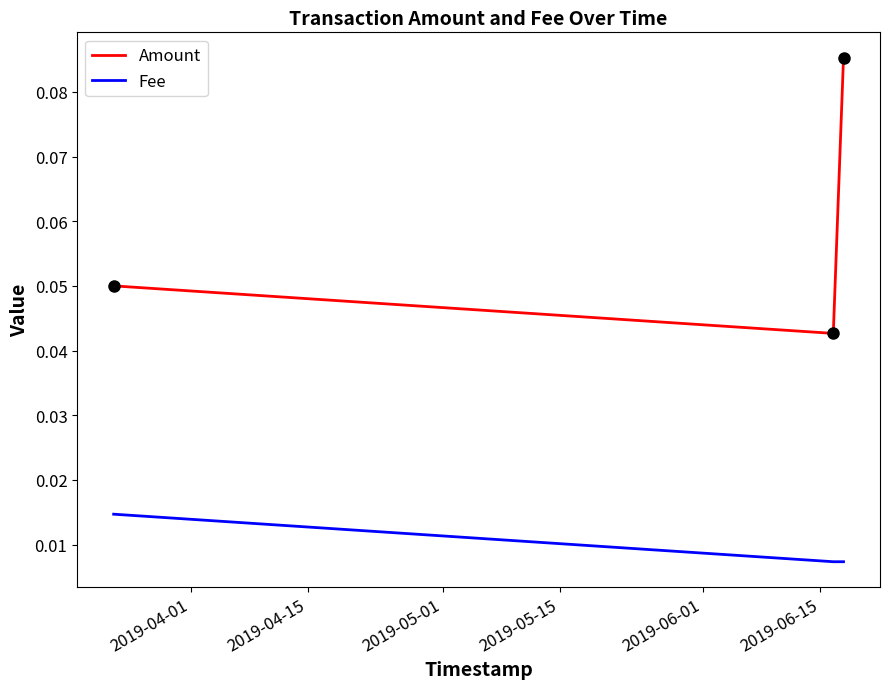

Which series has the largest total across all categories?

Amount